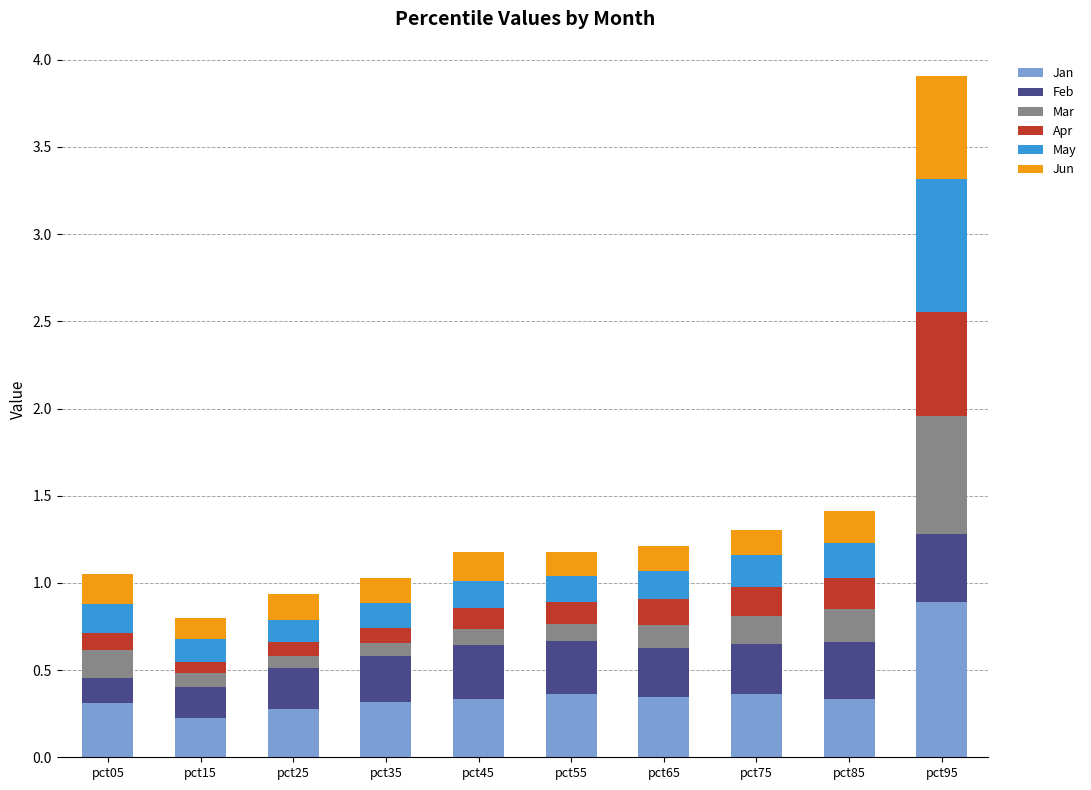

At which category is the sum across all series the highest?

pct95